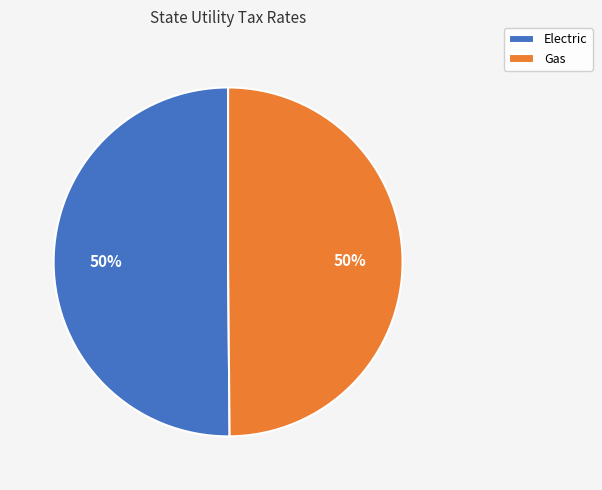

Is the sum of Gas and Electric greater than half?

Yes